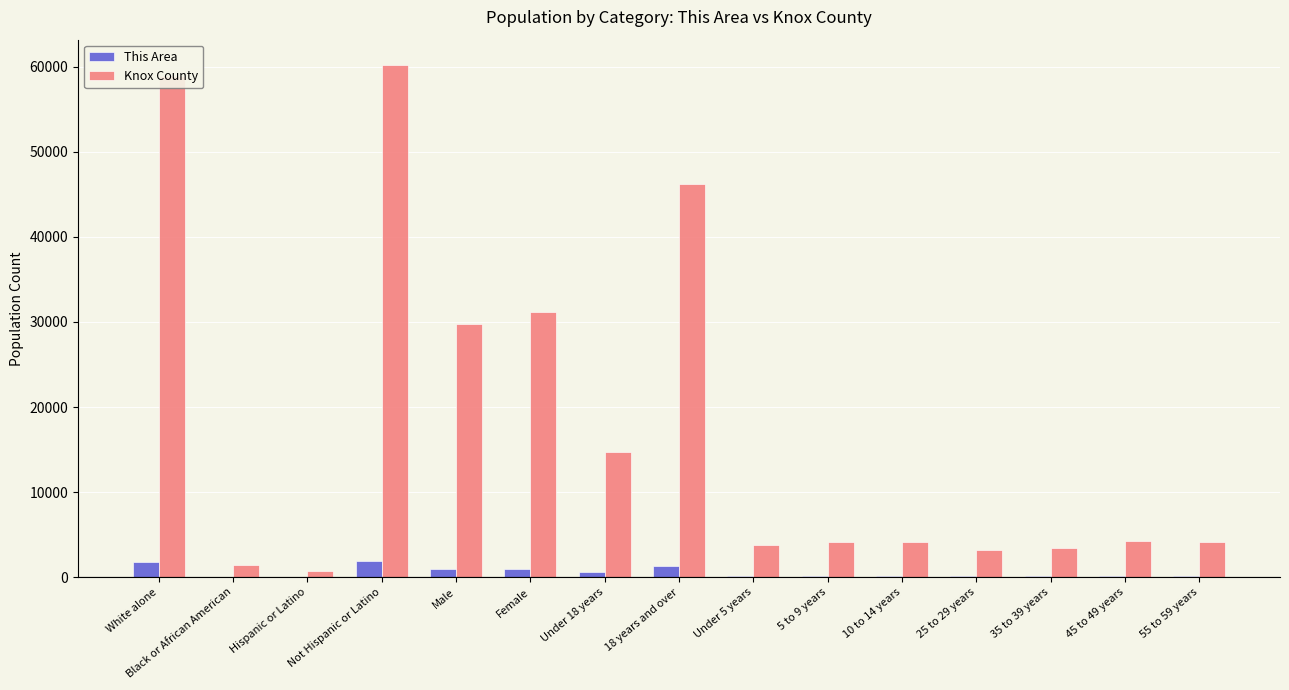

Which series changed the most between 18 years and over and 45 to 49 years?

Knox County